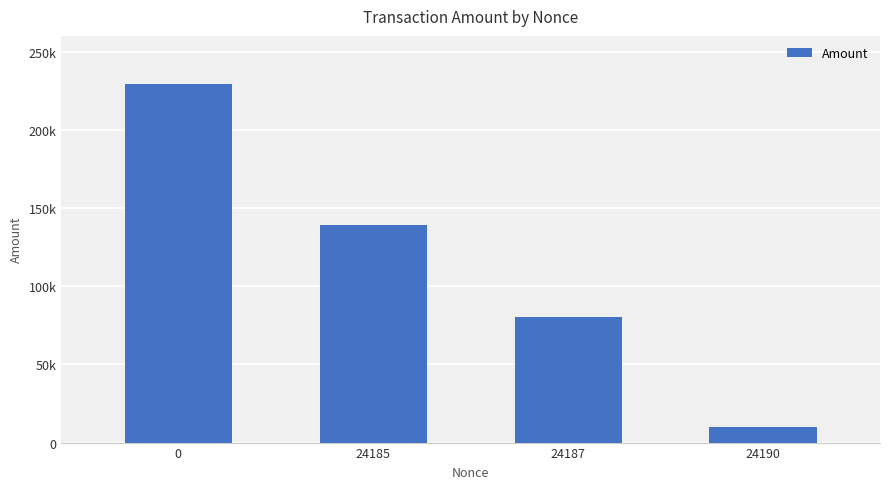

What is the average value?

114693.1